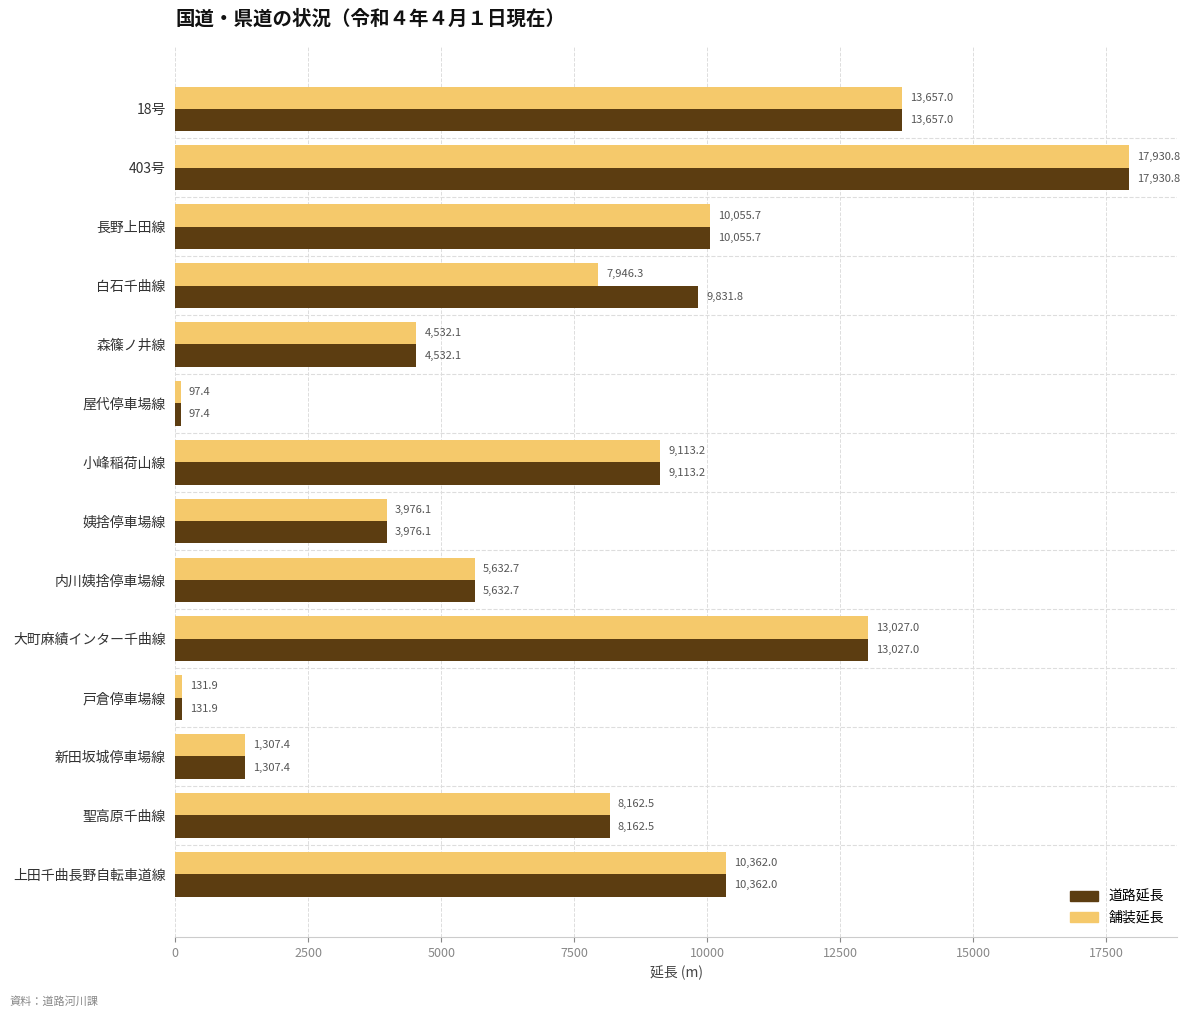

Where is 舗装延長 nearest to the value 9014?

小峰稲荷山線